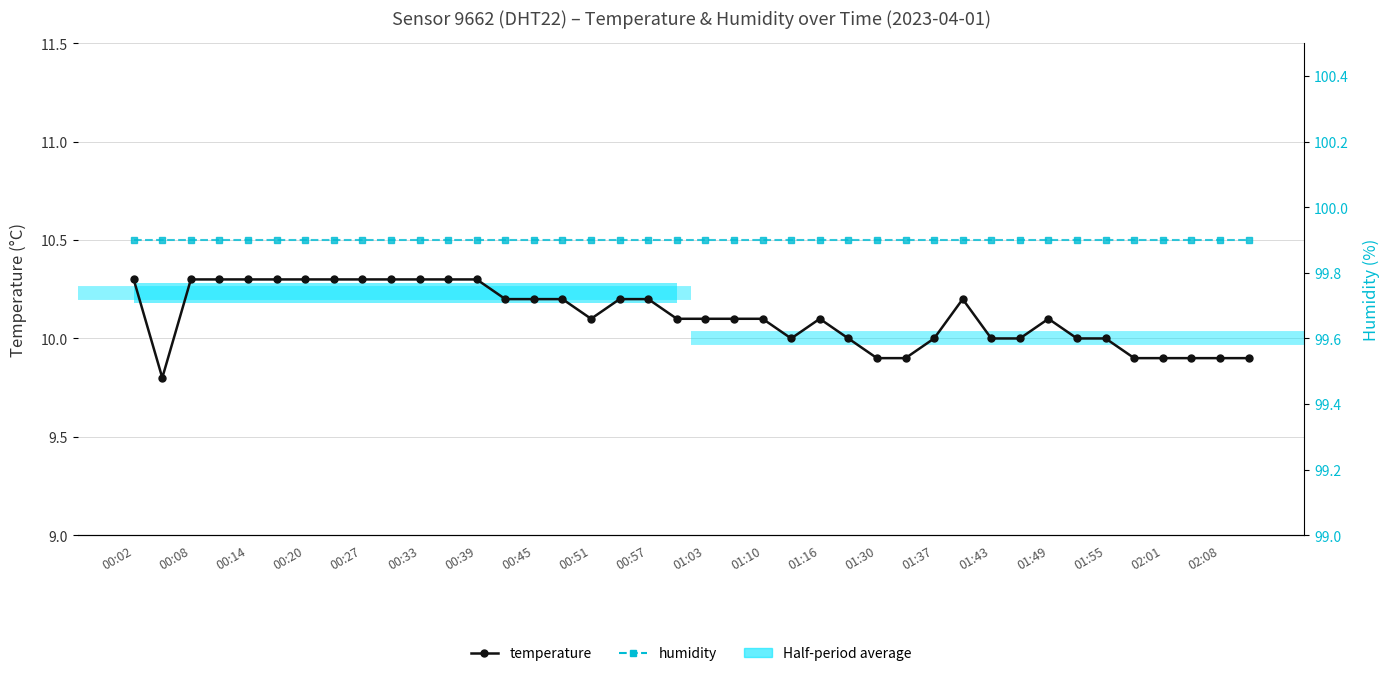

How many categories are shown in the chart?

40